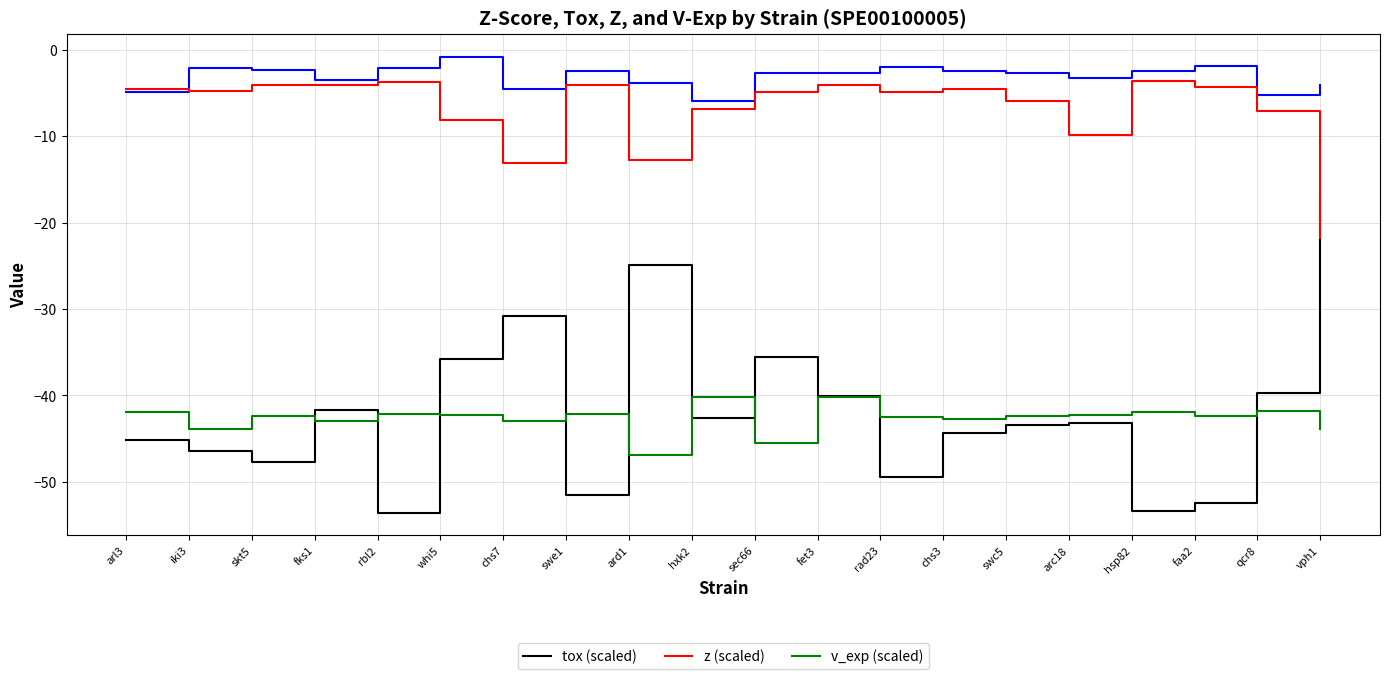

What is the total value across all series at hxk2?

-95.5